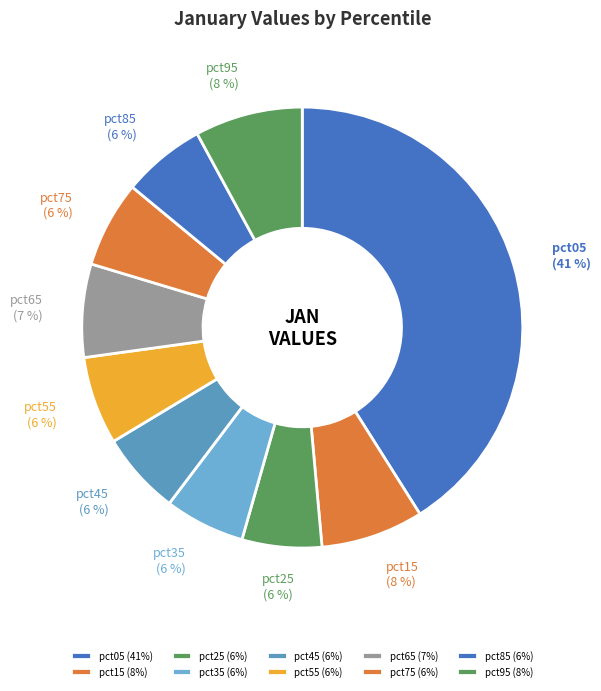

Is pct75 the majority of the pie?

No